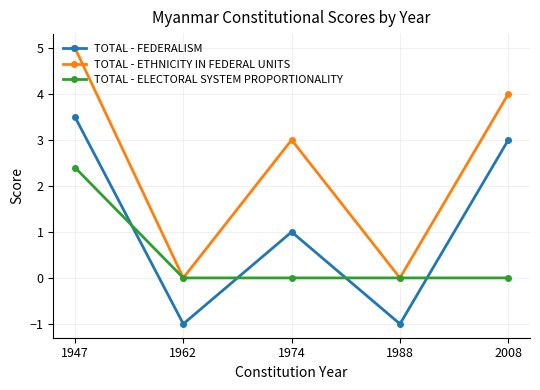

What value does the TOTAL - FEDERALISM series have at 1988?

-1.0